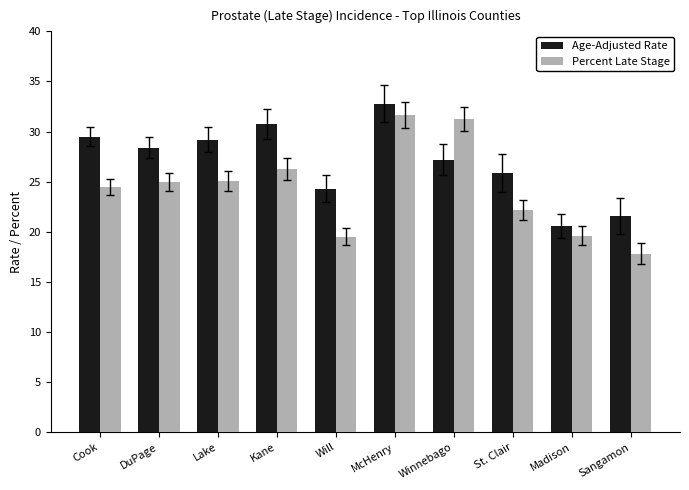

At Cook, list the series in order from smallest to largest.

Percent Late Stage, Age-Adjusted Rate